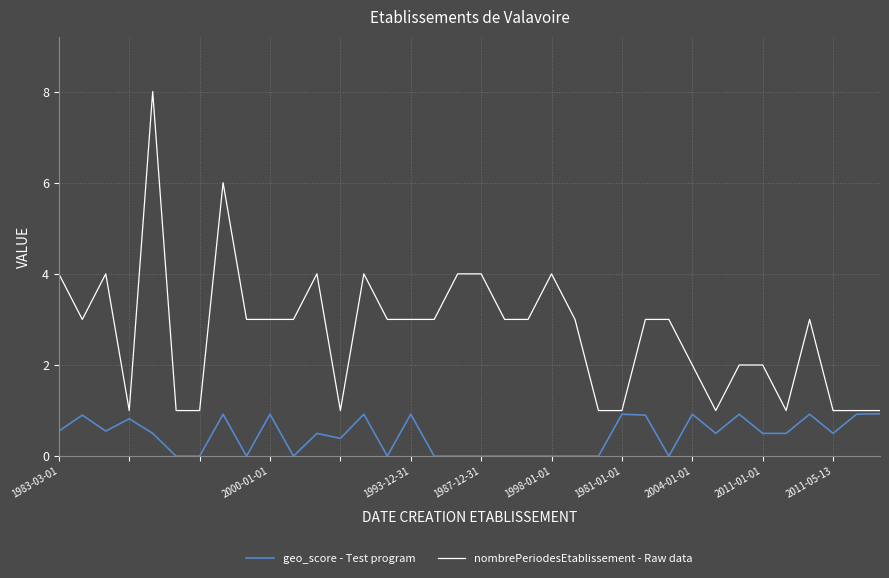

Is this an area chart (filled region under the line)?

No